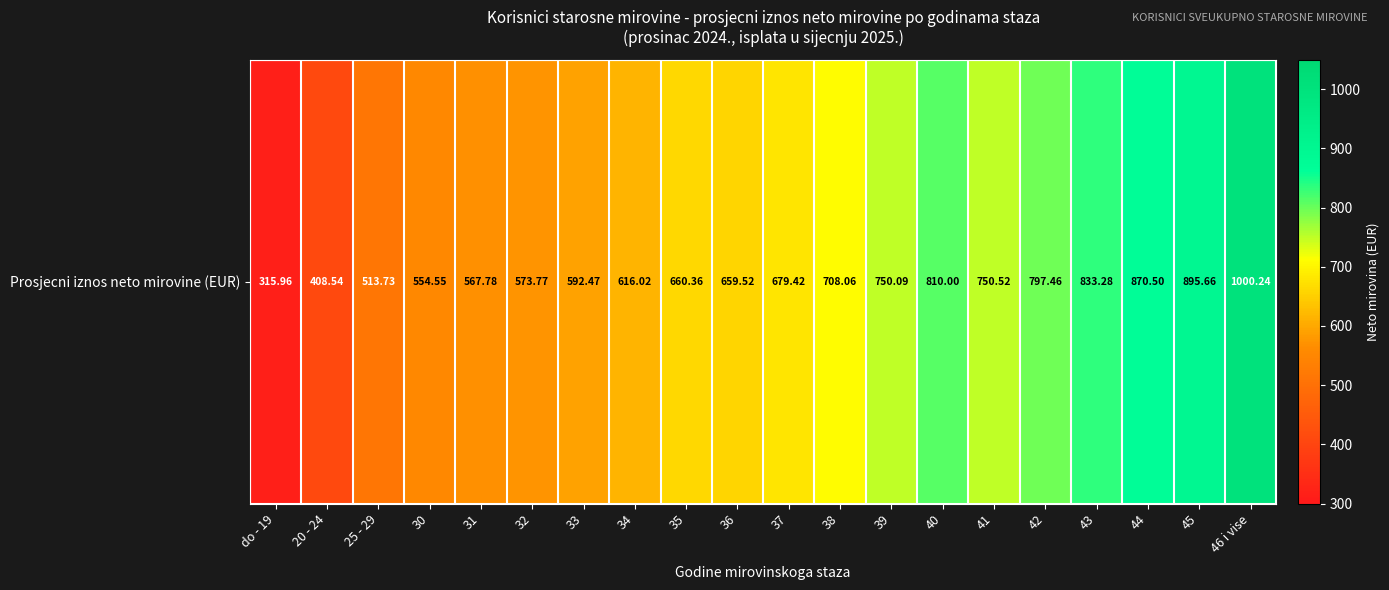

What is the average value?

677.9